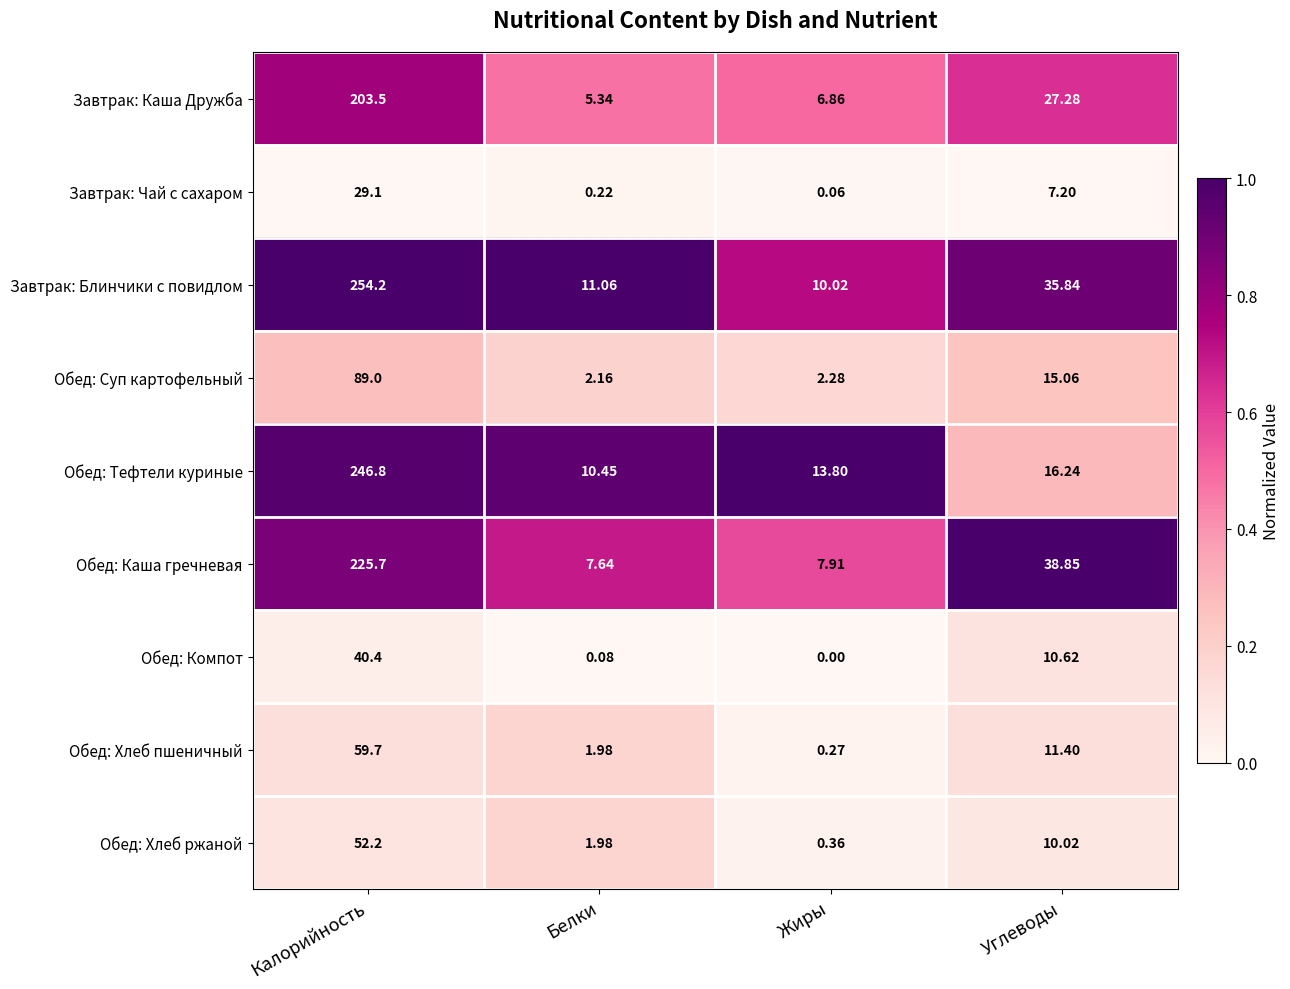

At Углеводы, list the series in order from largest to smallest.

Обед: Каша гречневая, Завтрак: Блинчики с повидлом, Завтрак: Каша Дружба, Обед: Тефтели куриные, Обед: Суп картофельный, Обед: Хлеб пшеничный, Обед: Компот, Обед: Хлеб ржаной, Завтрак: Чай с сахаром